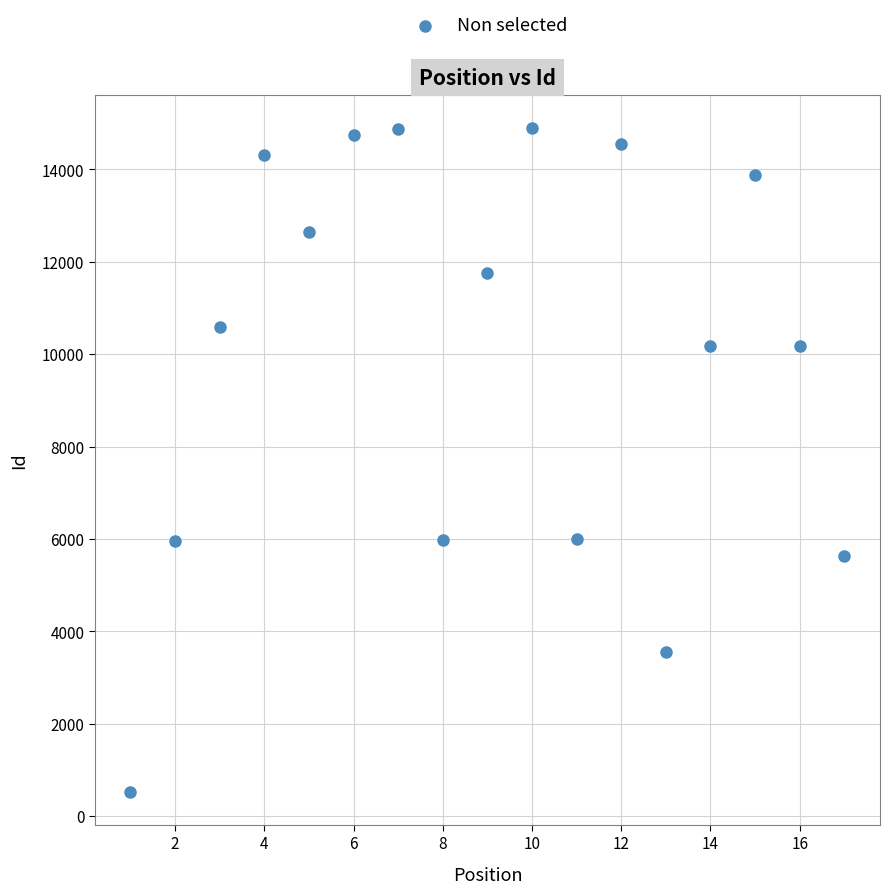

What is the range of X values (max minus min)?

16